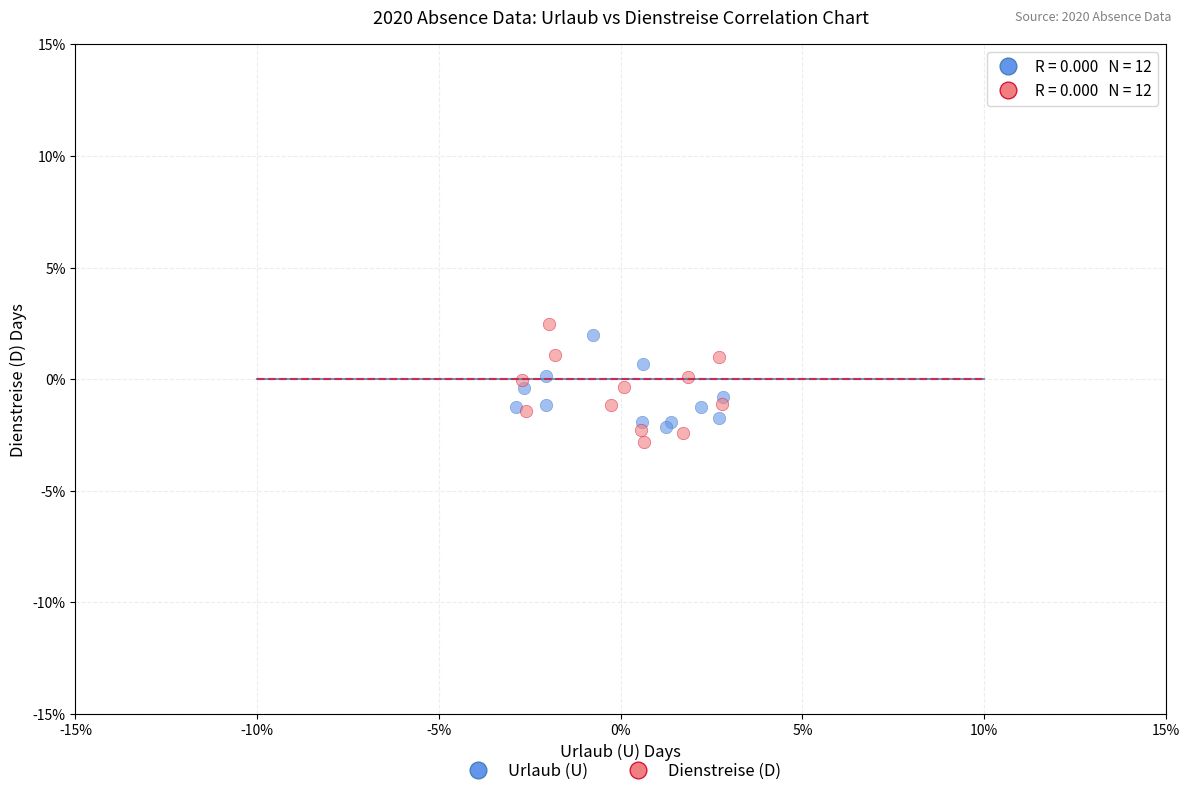

Which series contains the highest Y value?

Dienstreise (D)